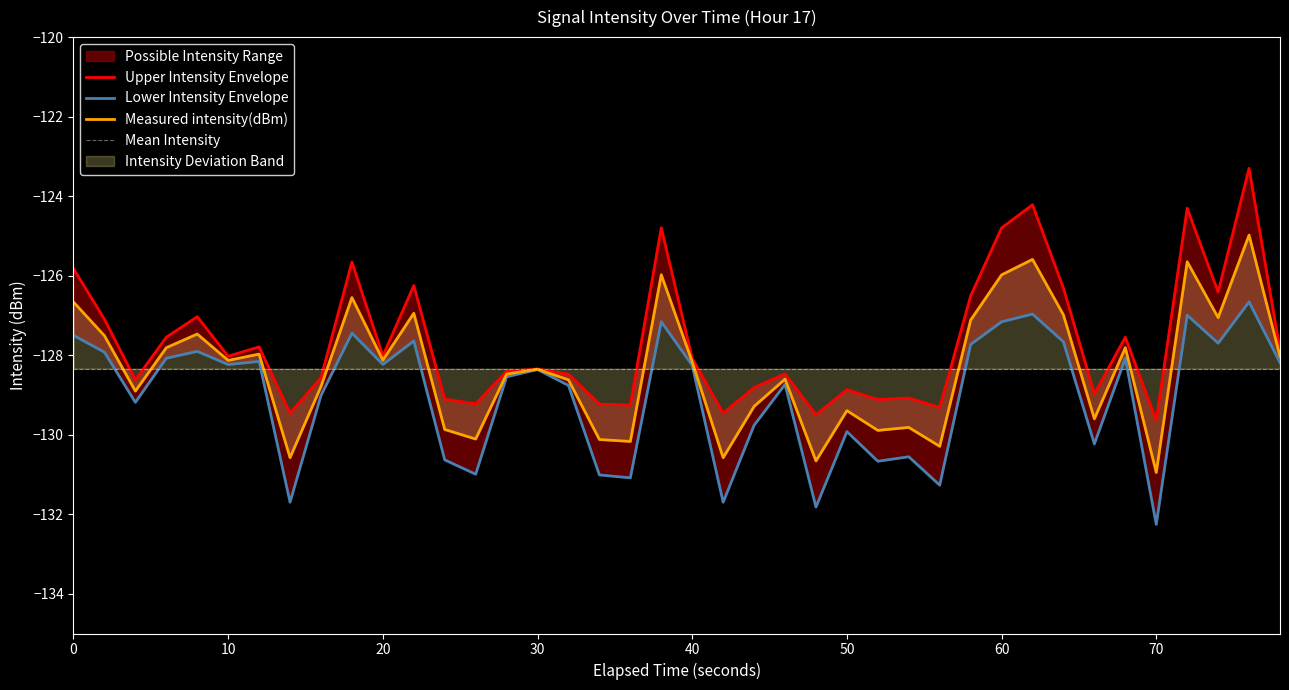

What is the minimum value for Measured intensity(dBm)?

-130.9